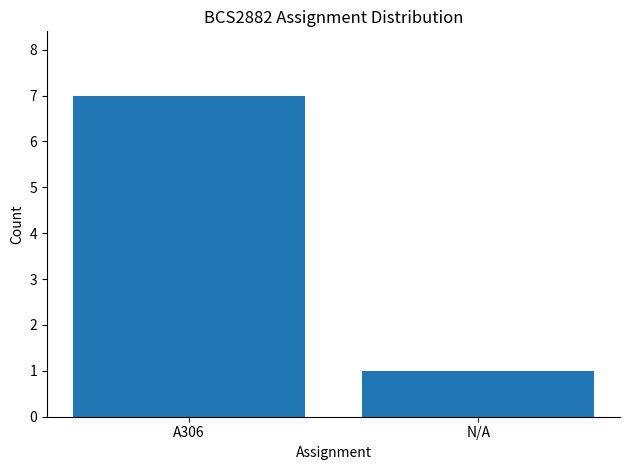

What is the value of the 1st bar from the left?

7